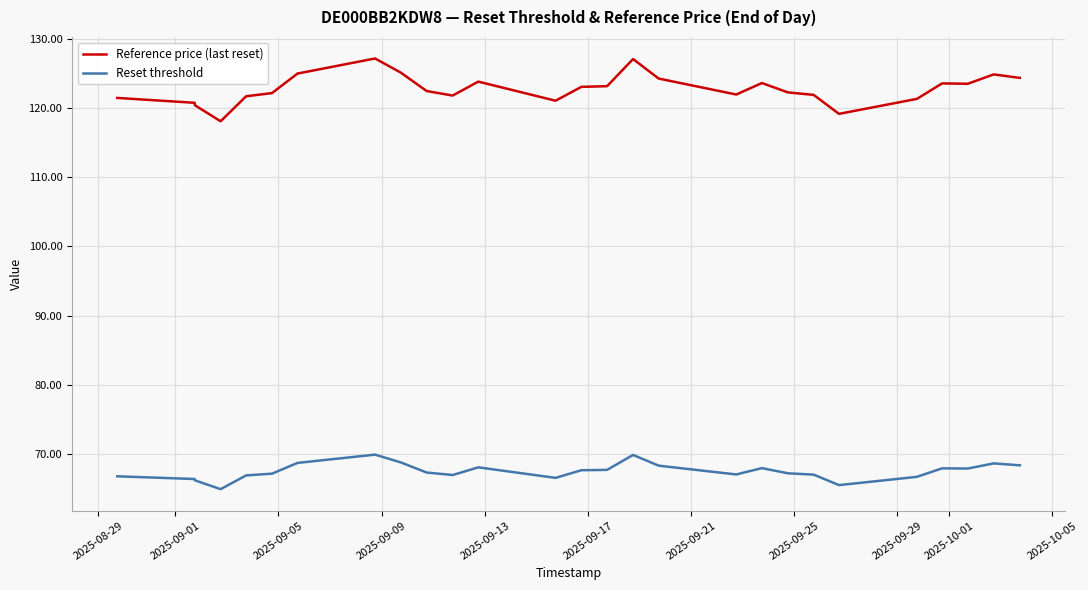

Which series has the largest total across all categories?

Reference price (last reset)